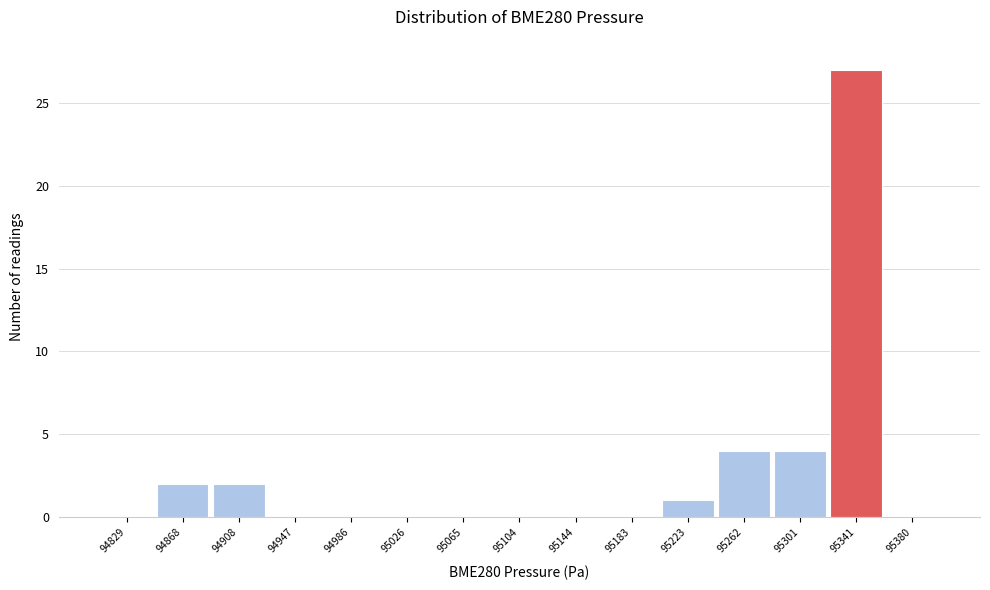

Reading left to right, transcribe all the data shown in this chart.

94829=0	94868=2	94908=2	94947=0	94986=0	95026=0	95065=0	95104=0	95144=0	95183=0	95223=1	95262=4	95301=4	95341=27	95380=0